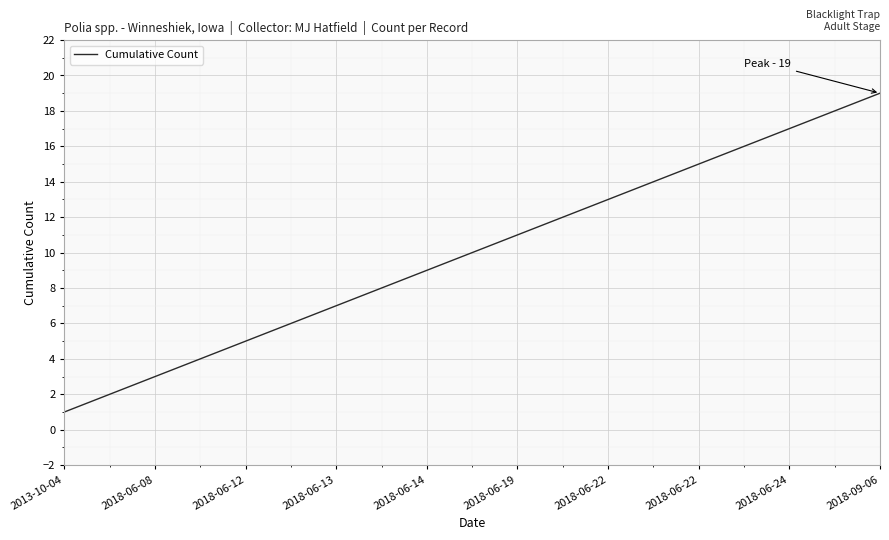

What is the smallest value displayed?

1